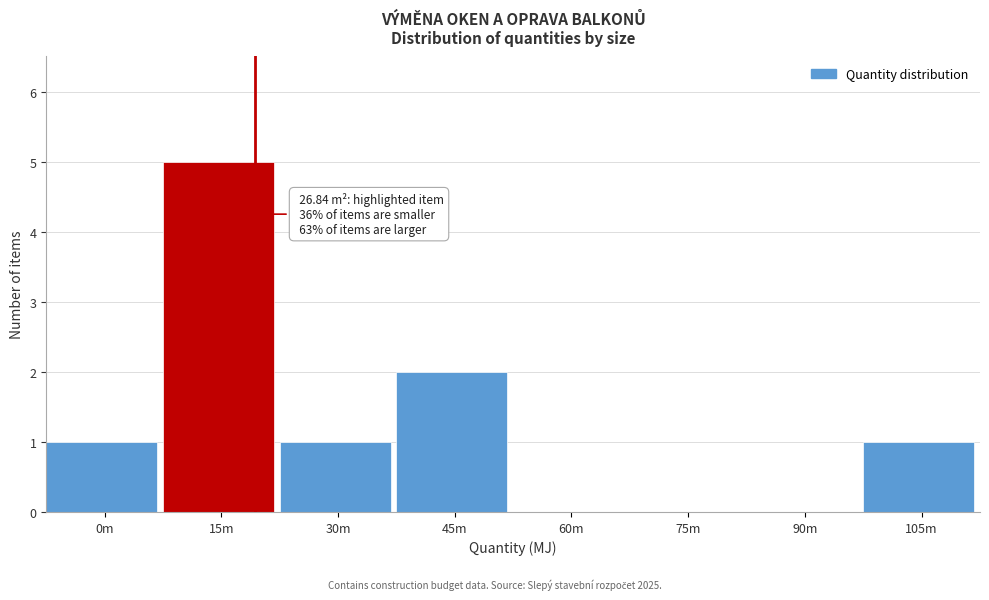

Reading left to right, list all the values displayed in this chart.

0m=1	15m=5	30m=1	45m=2	60m=0	75m=0	90m=0	105m=1